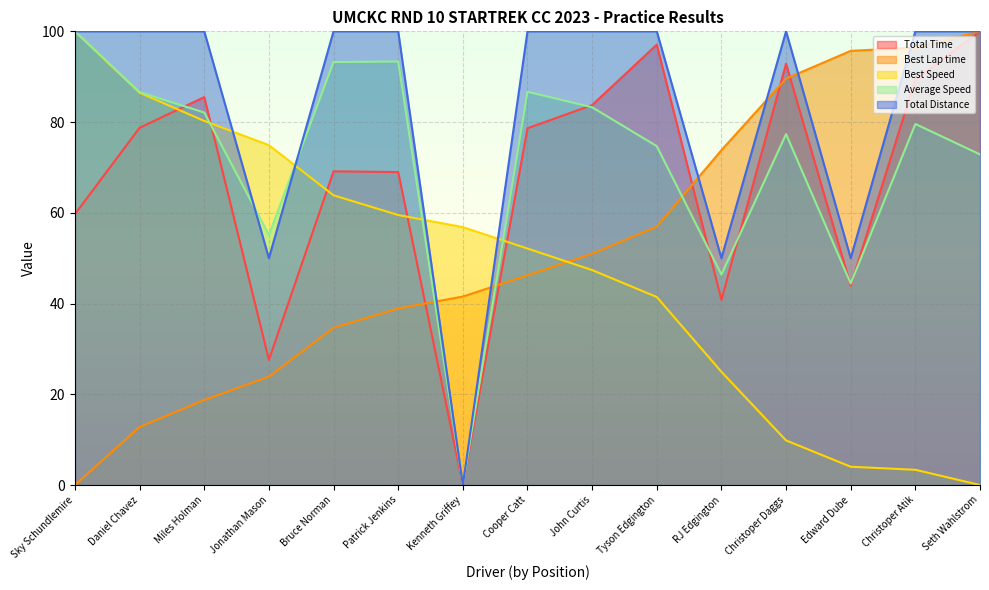

In Total Distance, how many points are lower than both neighbors (excluding endpoints)?

4